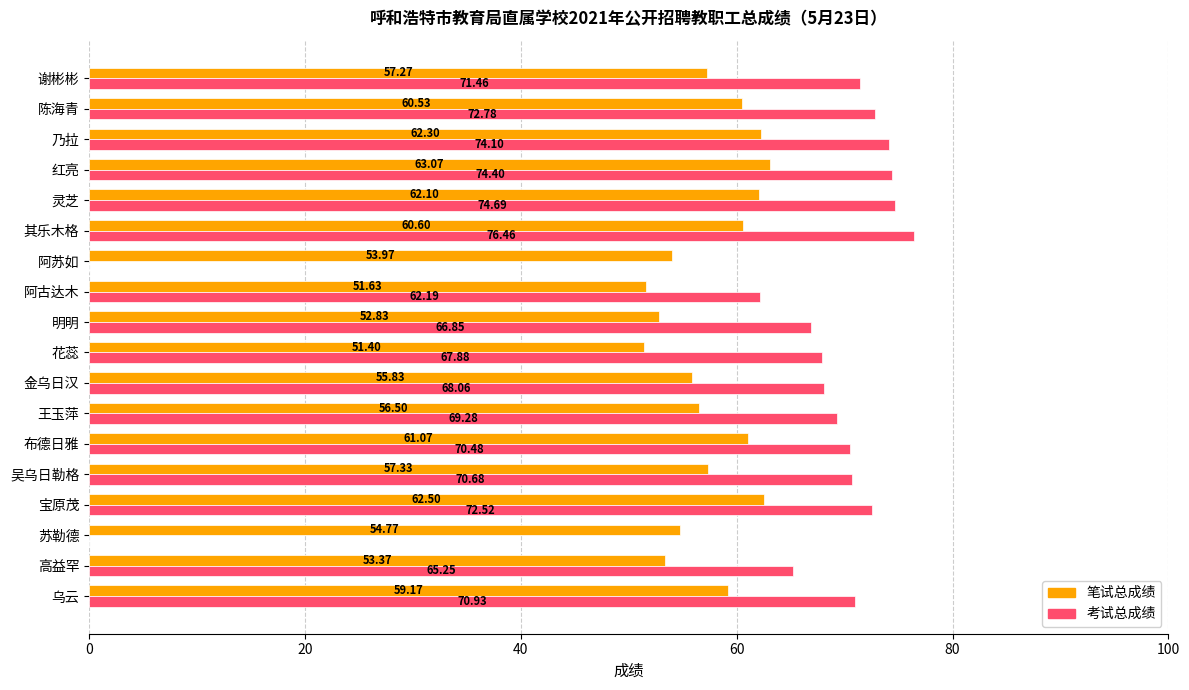

At which label does 笔试总成绩 reach its peak?

红亮